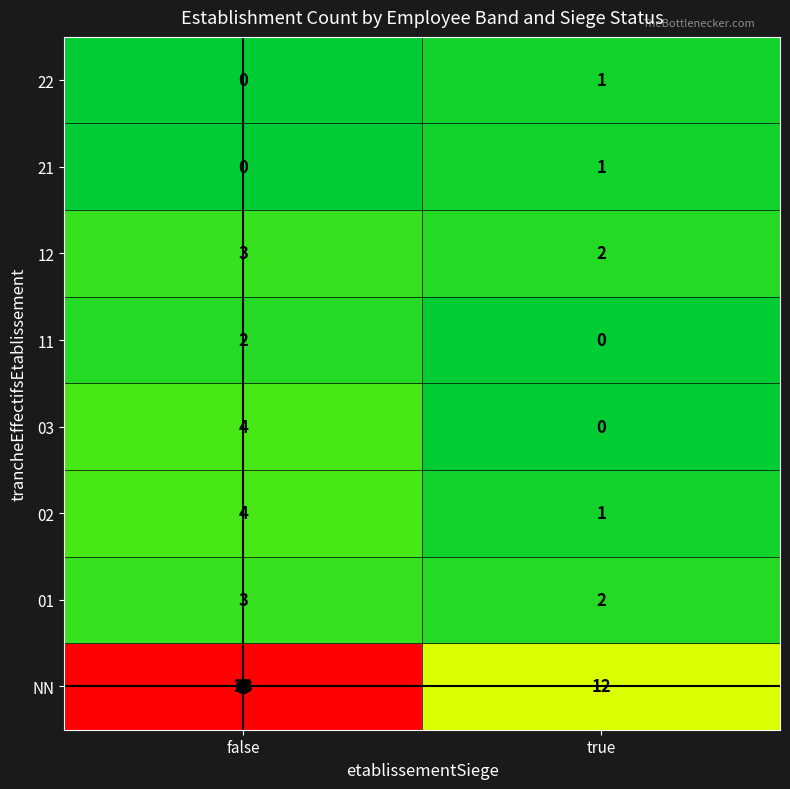

At which label is 12 closest to 2?

true